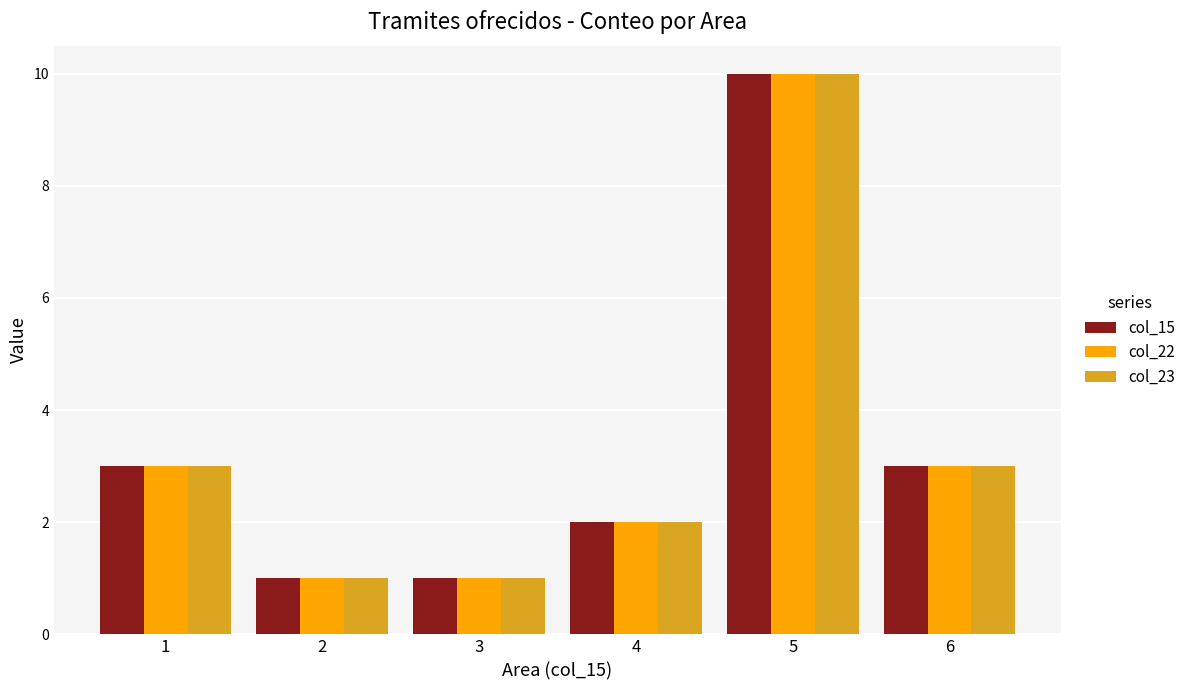

What is the lowest value of the col_22 series?

1